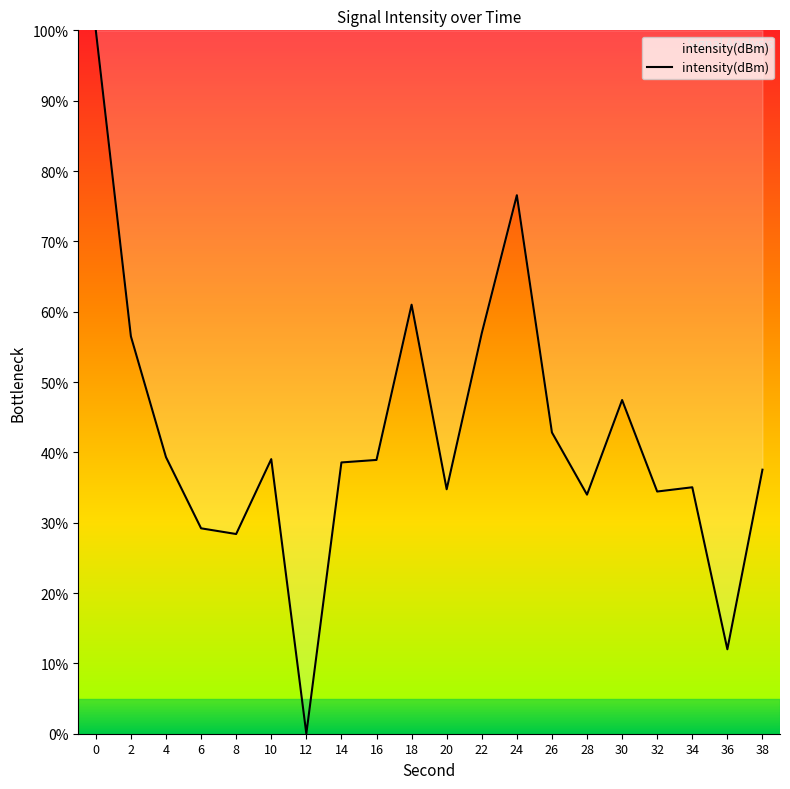

True or false: the data shows 35.0 at 34.

True